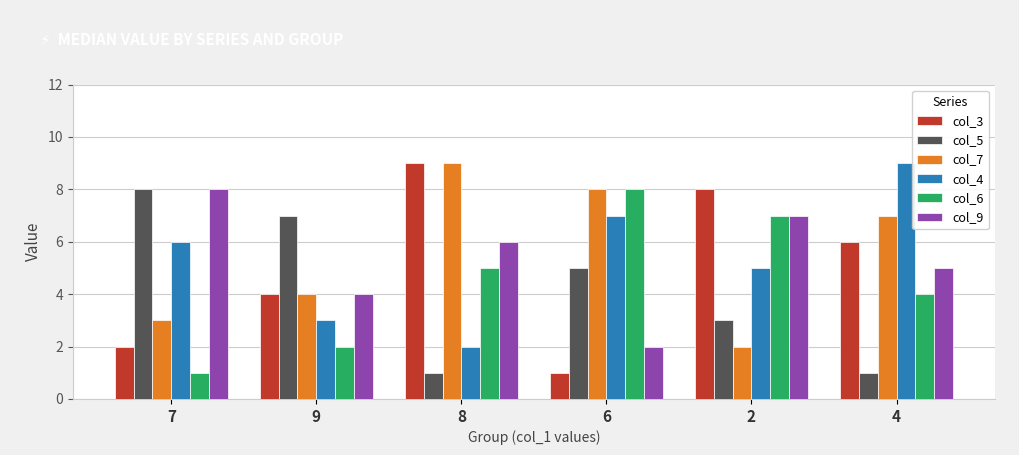

What is the difference between the col_9 values at 8 and 6?

4